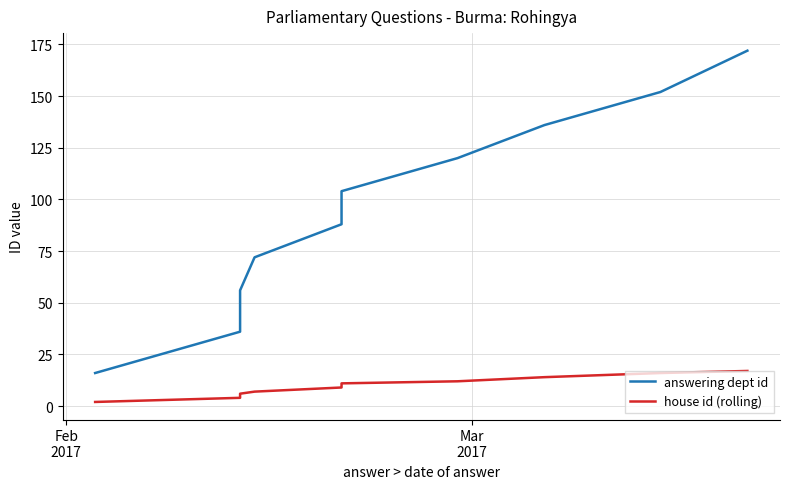

True or false: house id (rolling) has more than 2 points higher than both neighbors.

False